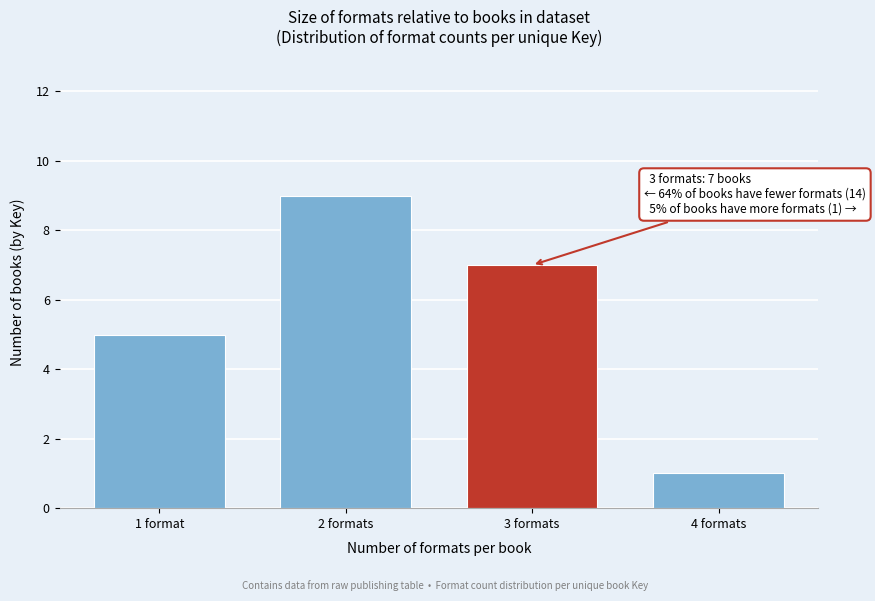

Reading right to left, list all the values displayed in this chart.

4 formats=1	3 formats=7	2 formats=9	1 format=5